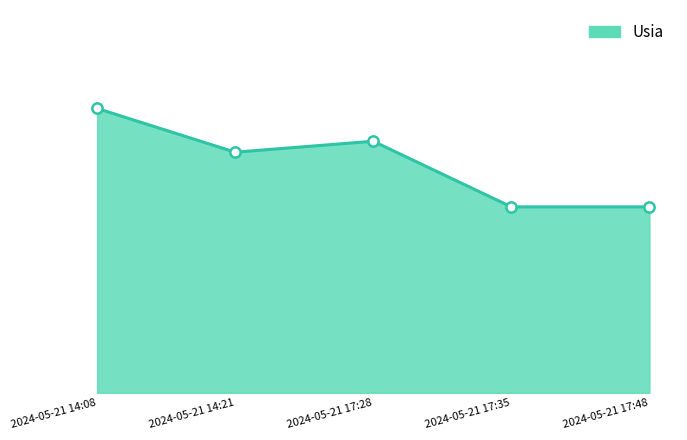

Which has a higher value, 2024-05-21 17:35 or 2024-05-21 14:21?

2024-05-21 14:21